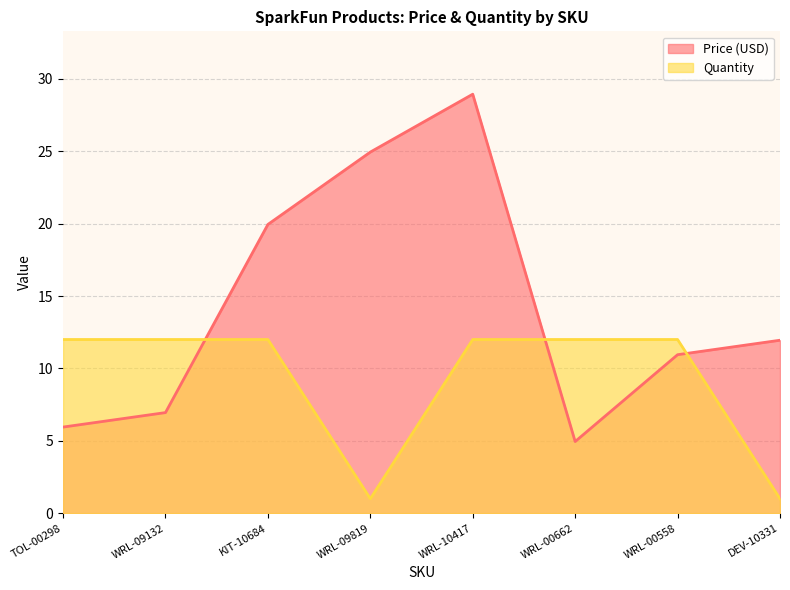

Where is the first local minimum for Price (USD)?

WRL-00662